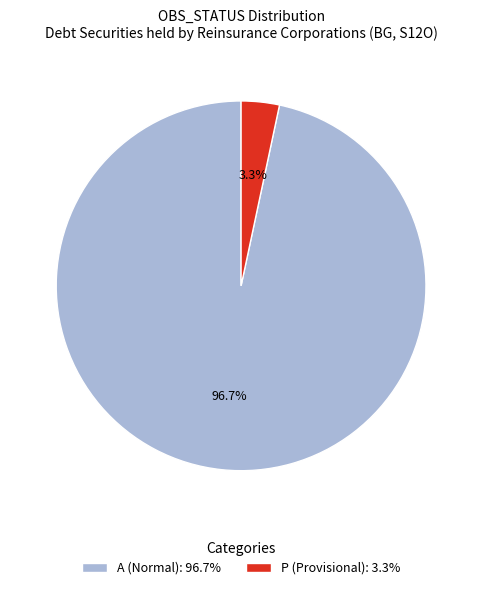

Which category has the biggest portion of the pie?

A (Normal): 96.7%